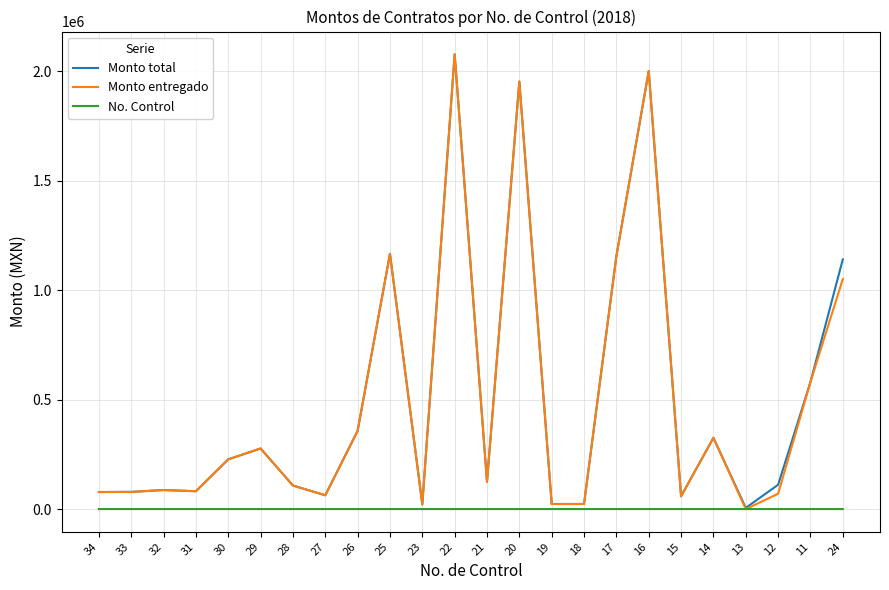

What is the sum of the No. Control values at 27 and 12?

39.0